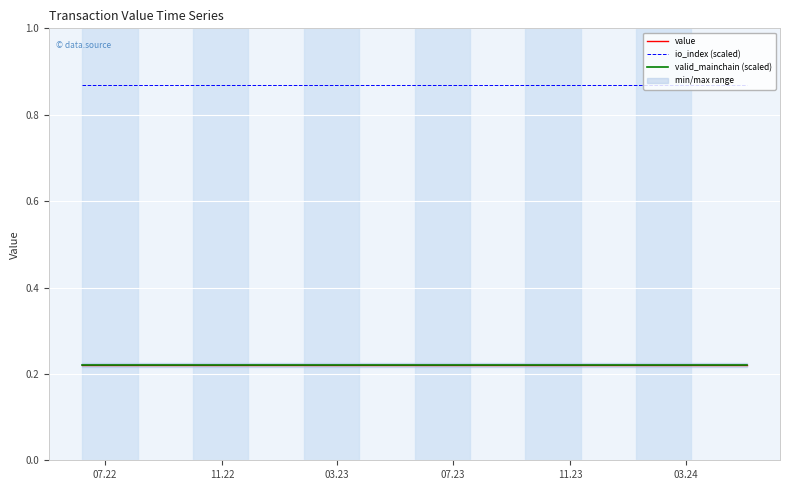

True or false: io_index (scaled) and value intersect in this chart.

False